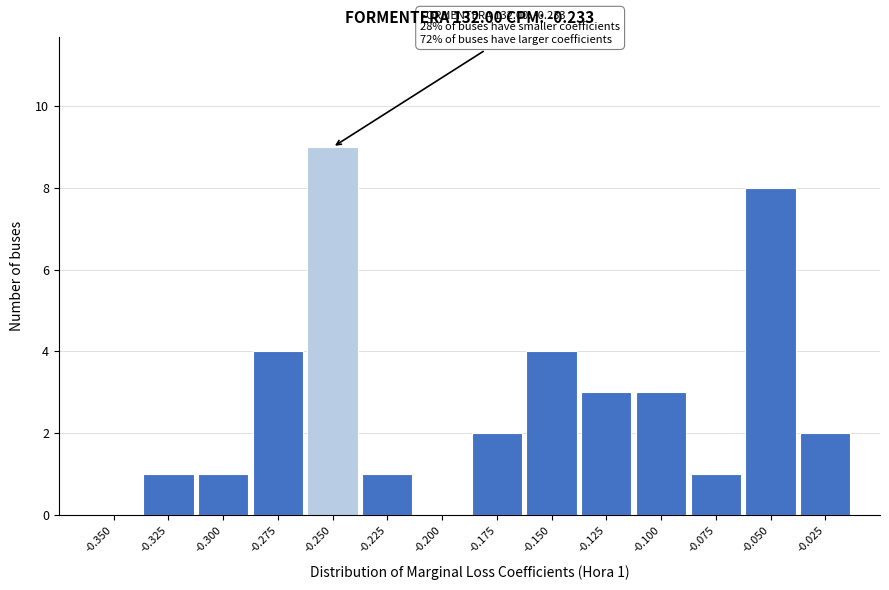

Reading right to left, transcribe all the data shown in this chart.

-0.025=2	-0.050=8	-0.075=1	-0.100=3	-0.125=3	-0.150=4	-0.175=2	-0.200=0	-0.225=1	-0.250=9	-0.275=4	-0.300=1	-0.325=1	-0.350=0